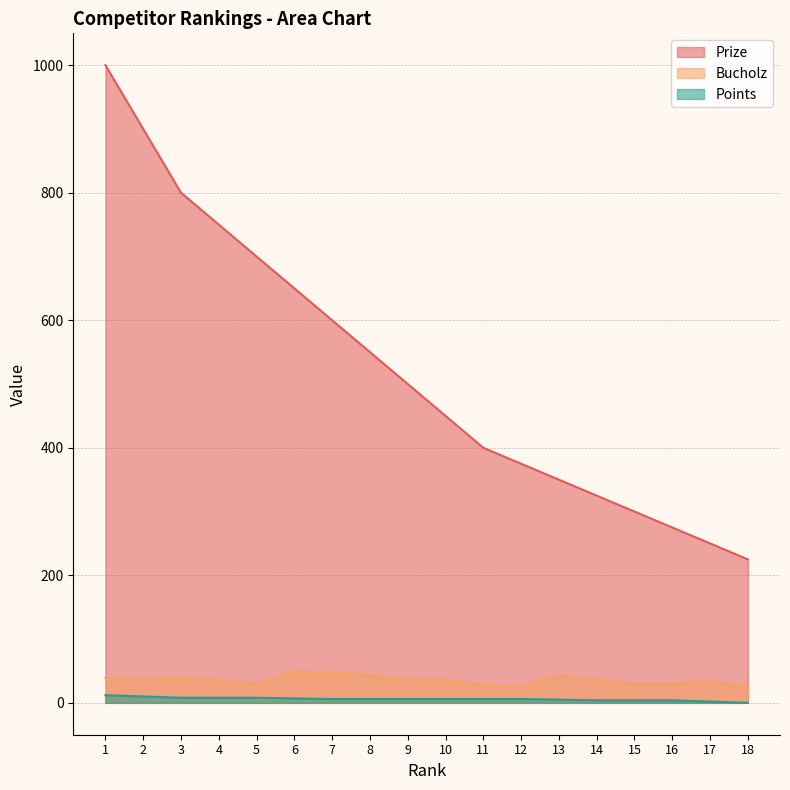

What is the average value of the Prize series?

522